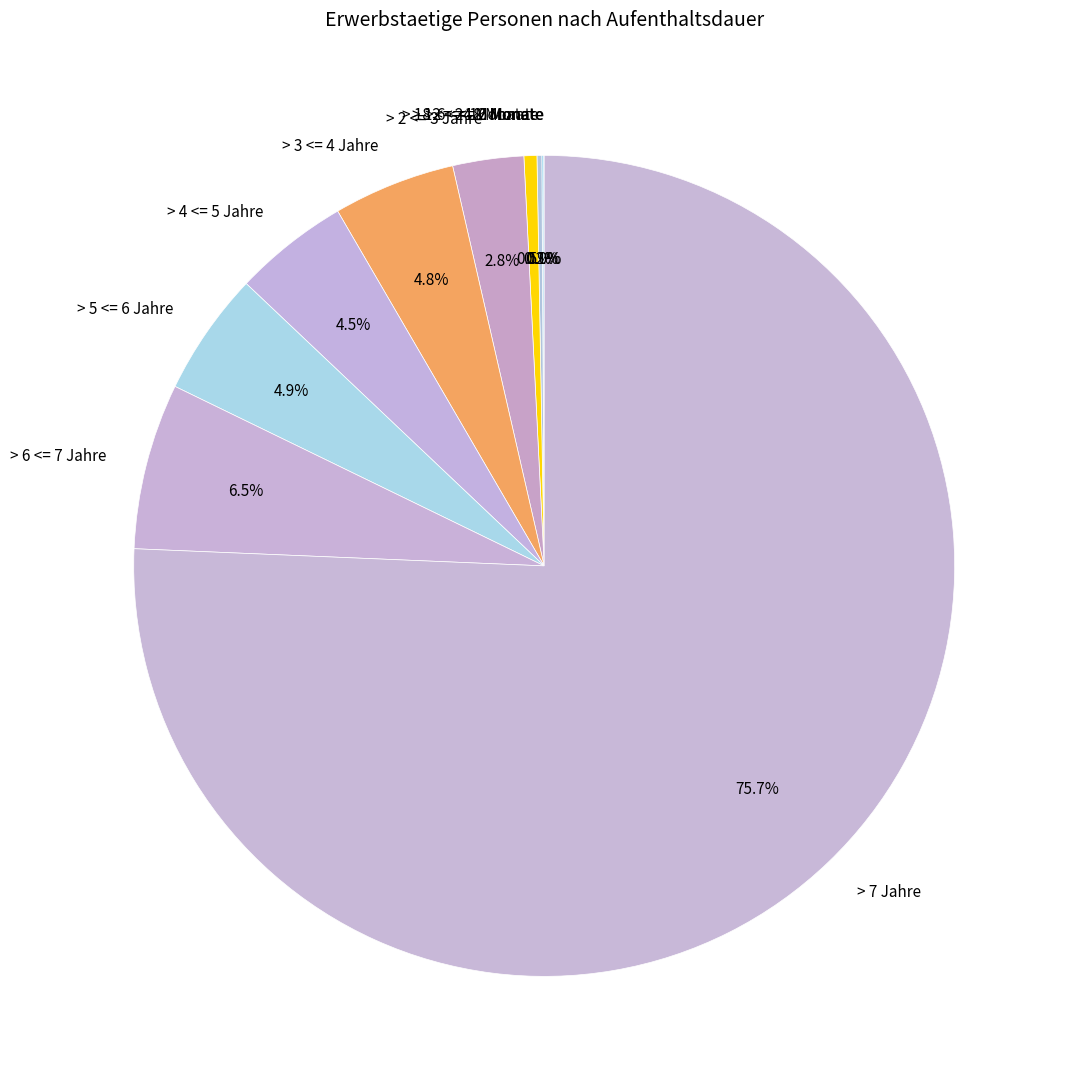

How much of the chart is everything except > 4 <= 5 Jahre?

95.5%